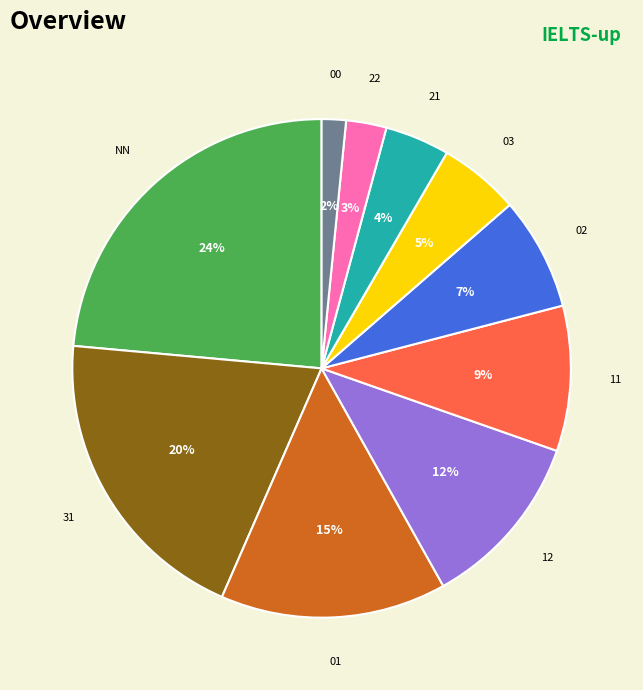

Is there any slice that represents more than half of the pie?

No